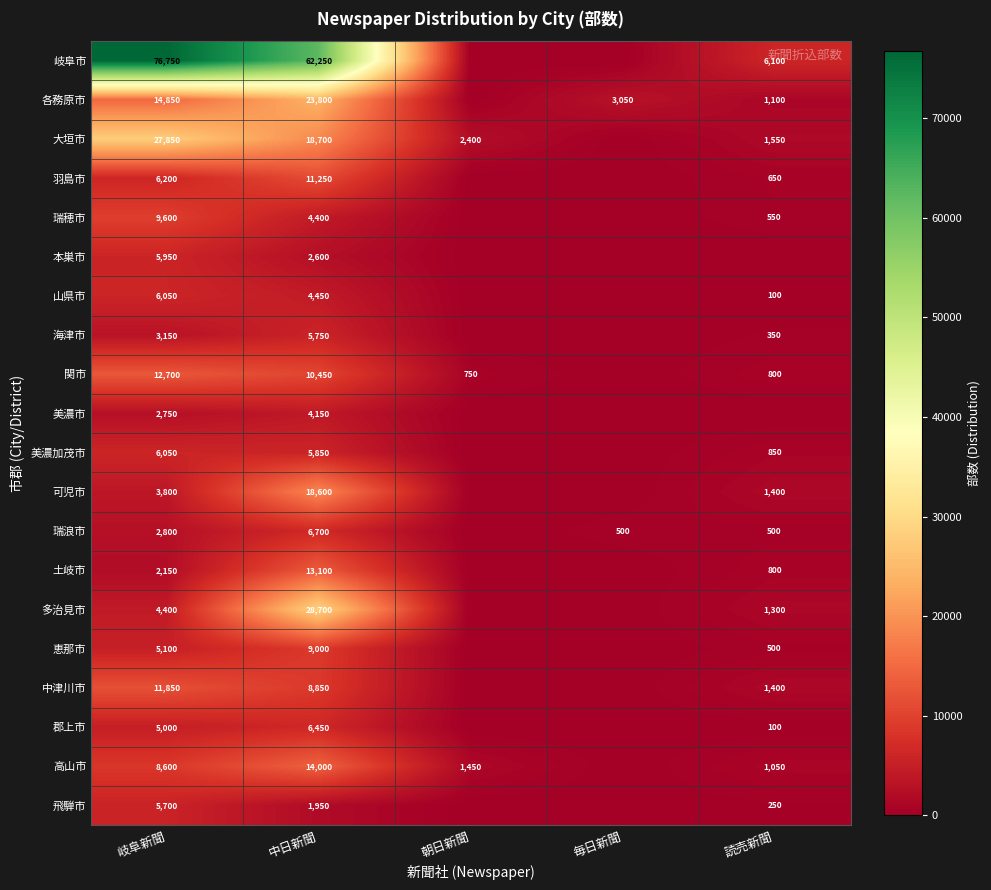

The 高山市 series shows 1671 at 読売新聞. True or false?

False